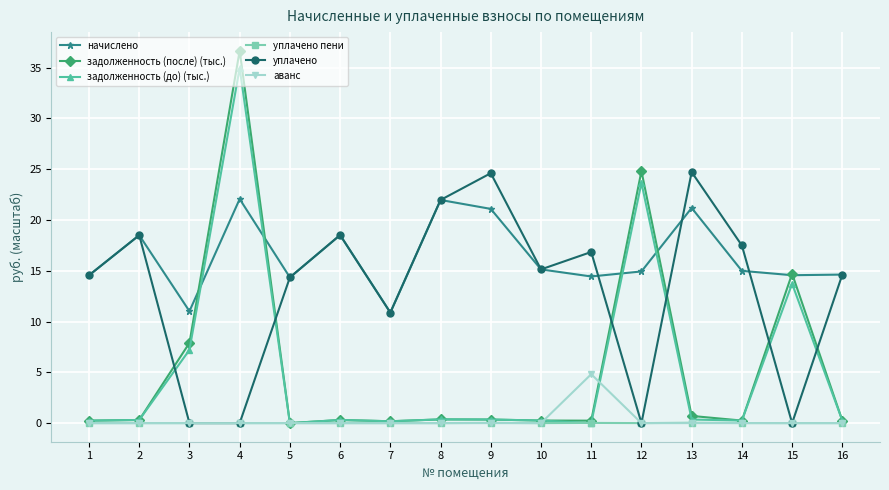

What is the spread (max minus min) of values at 9?

24.6